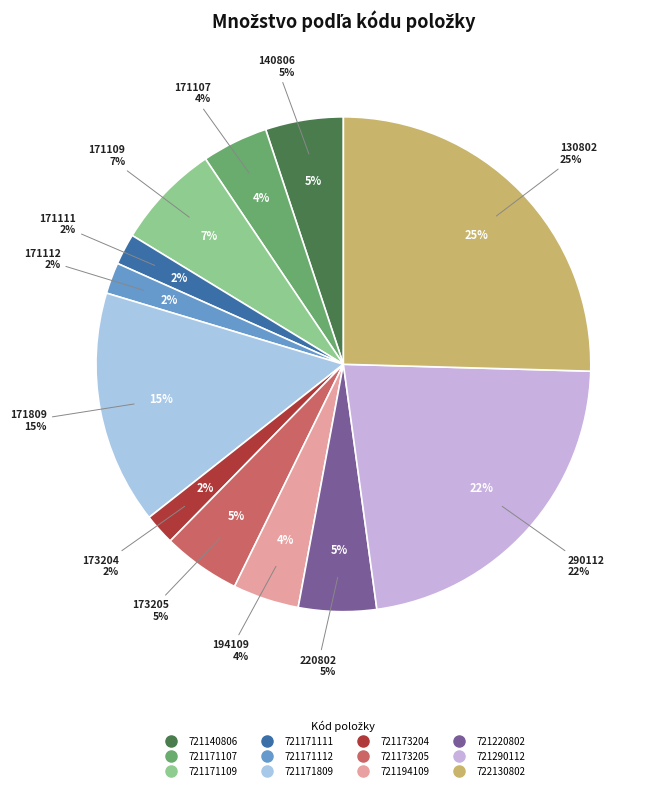

To the nearest percent, what is the combined percentage of 721173204 and 721171111?

4%